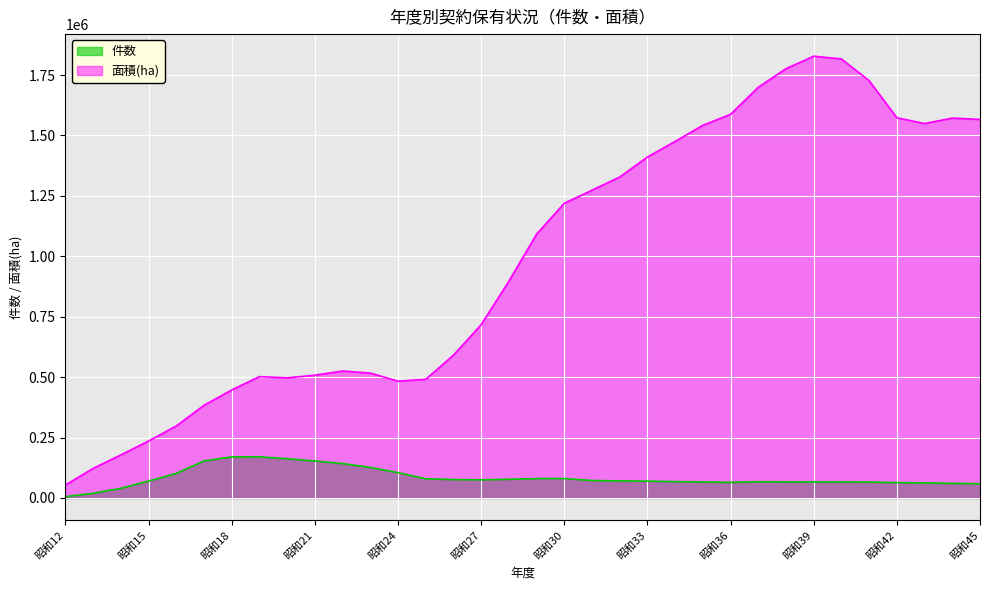

What is the value of the 件数 point at the 8th from the left?

170452